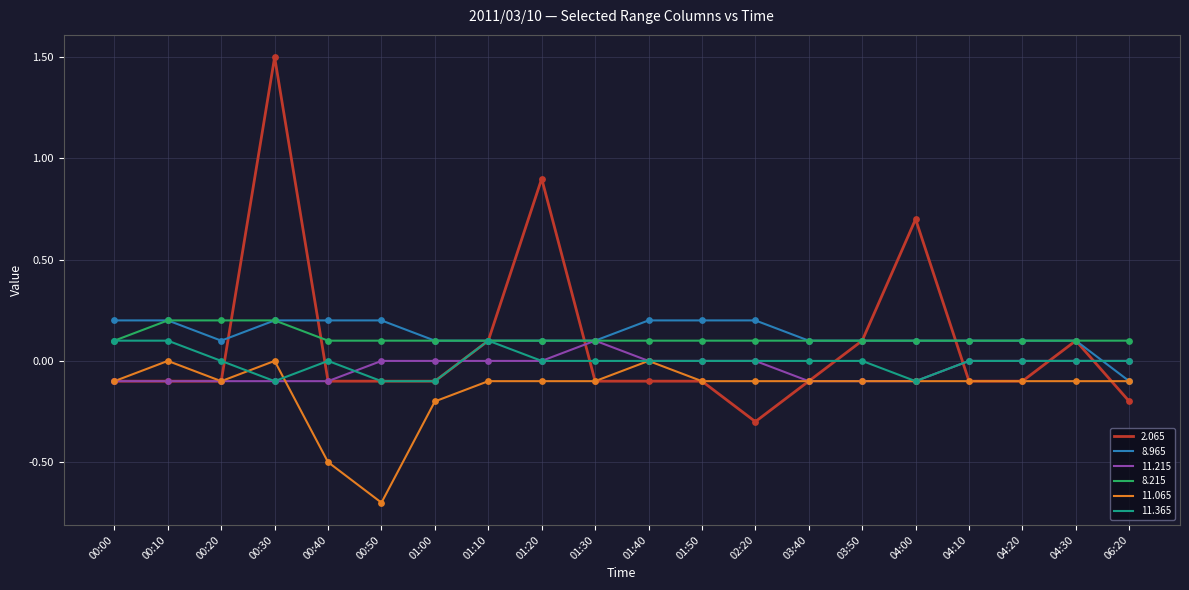

Which series has the largest range (max minus min)?

2.065